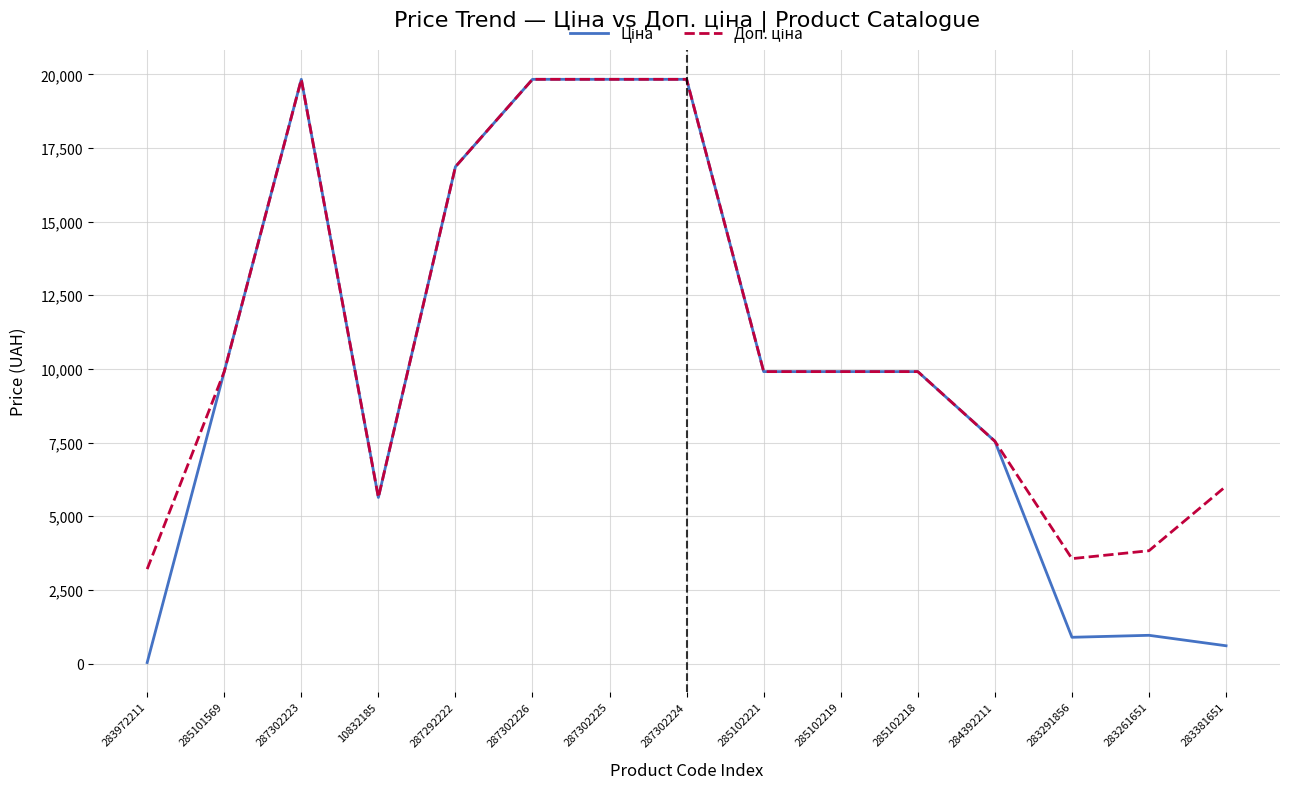

How many lines are shown in the chart?

2